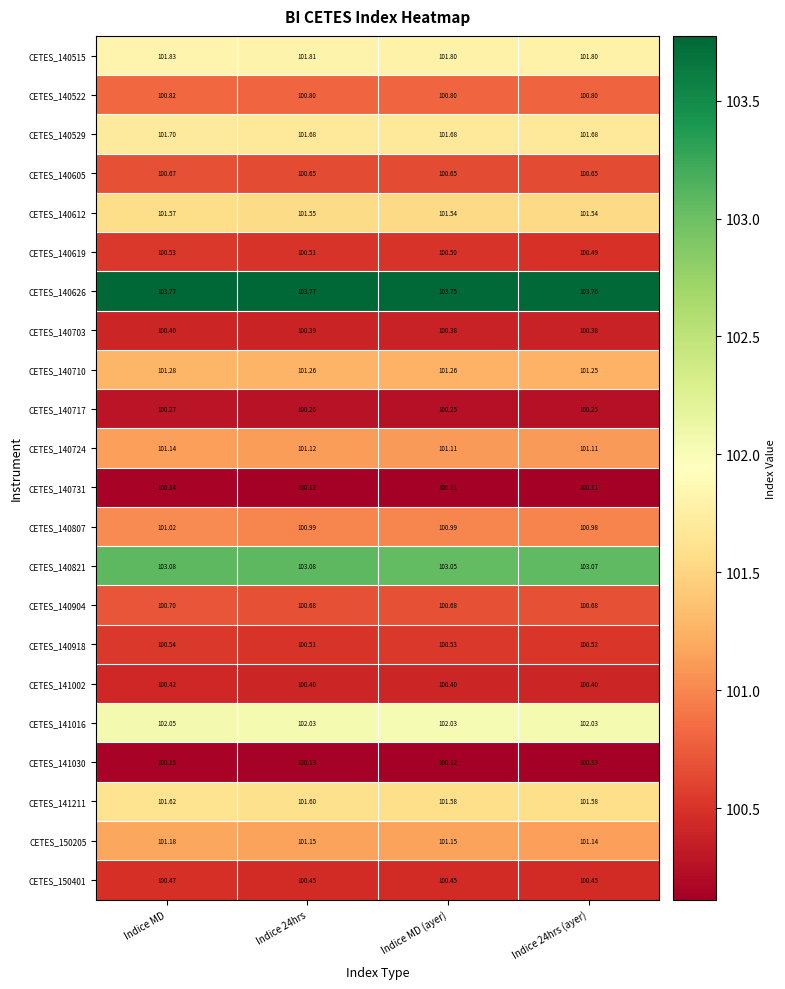

Which category has the highest value in the CETES_141030 series?

Indice MD